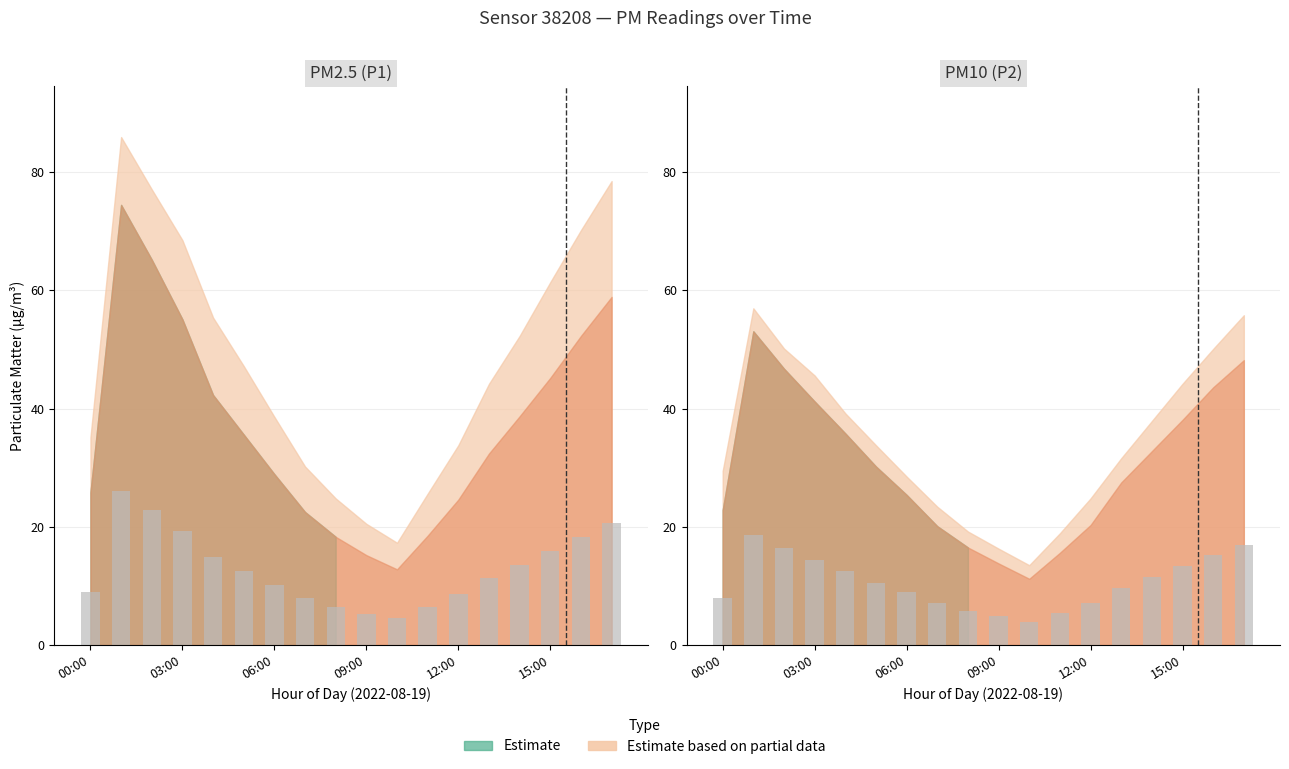

Does the chart contain any negative values?

No